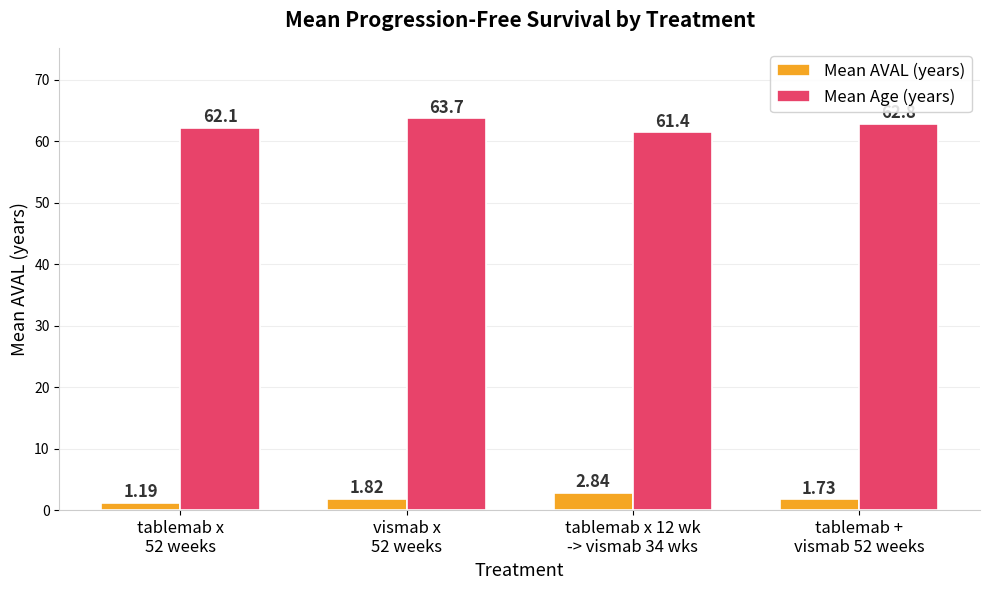

At how many categories does at least one series exceed 50?

4